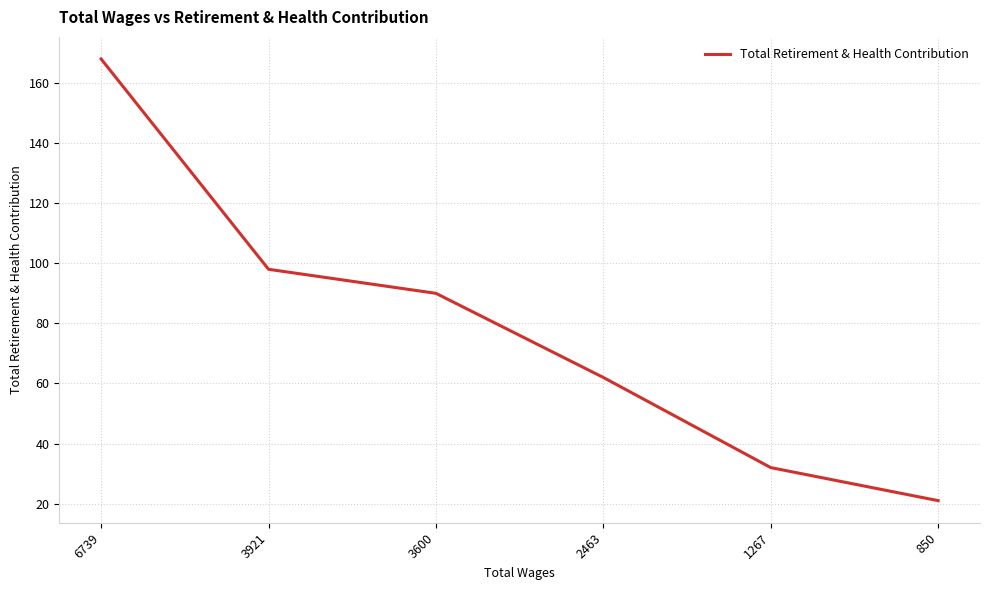

True or false: the data shows 98 at 3921.

True